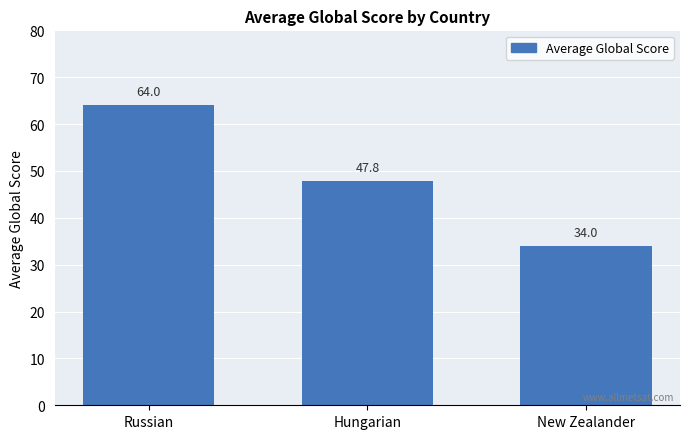

How many bars are there in total?

3